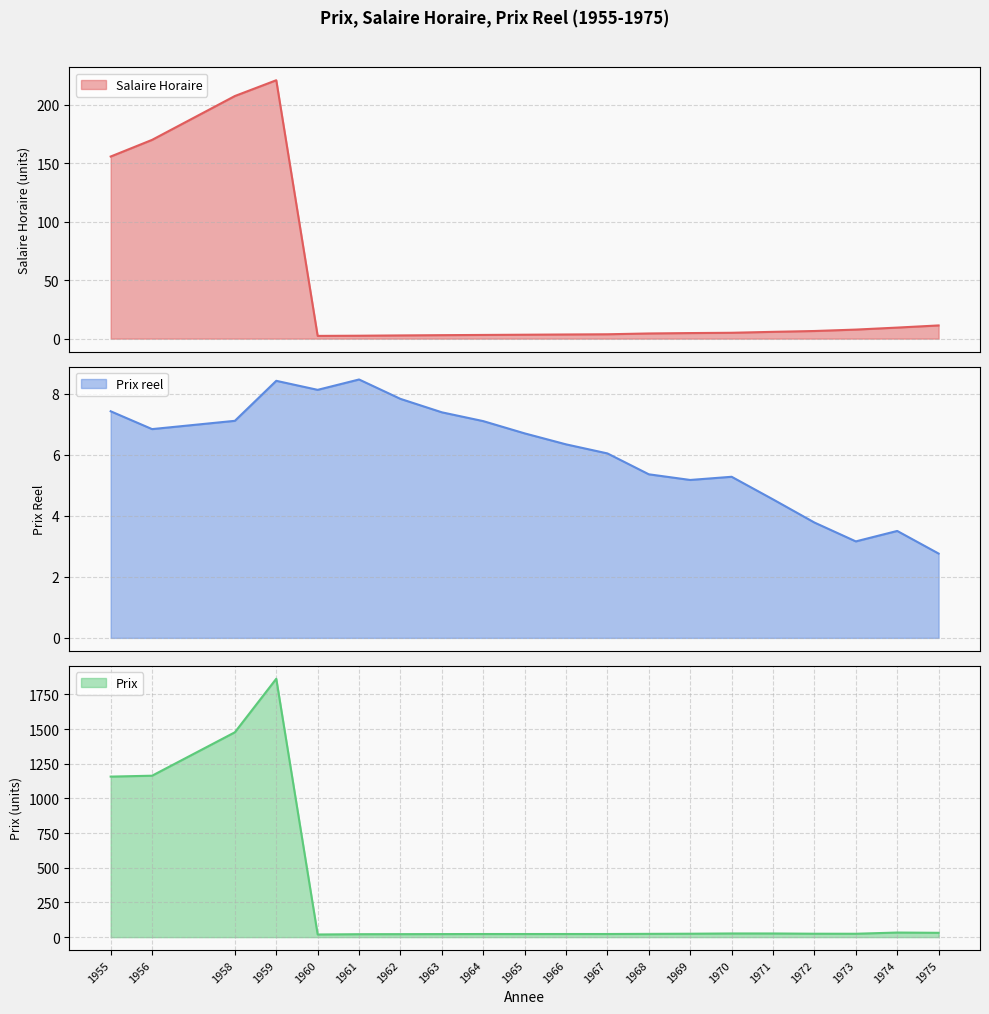

What is the value of the Salaire Horaire point at the 11th from the left?

3.6